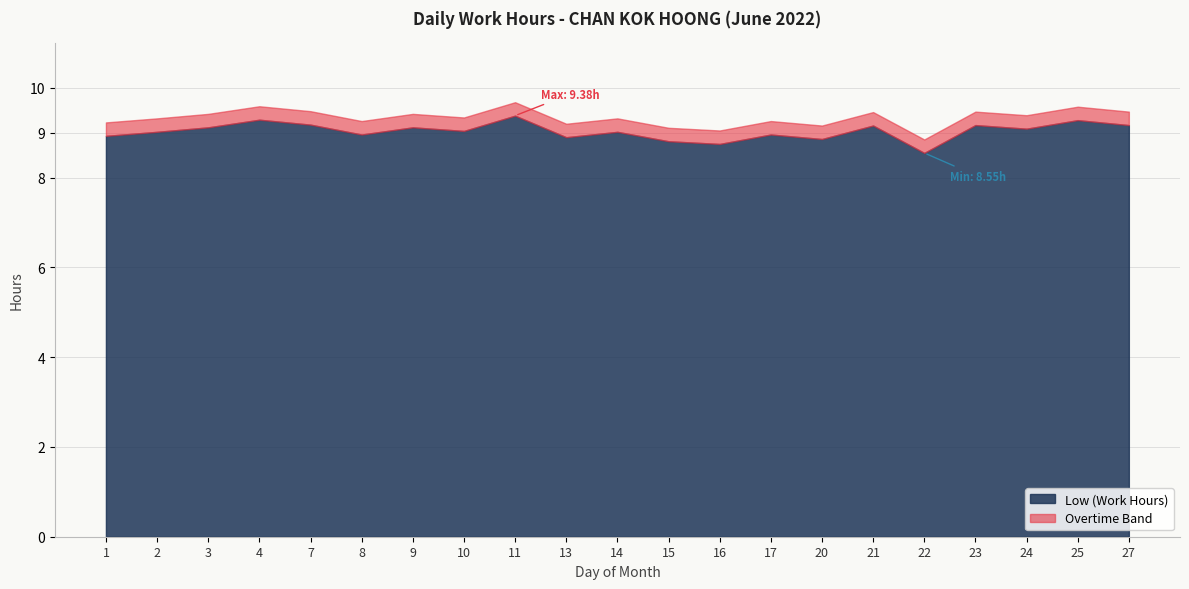

What is the lowest value of the Low (Work Hours) series?

8.6